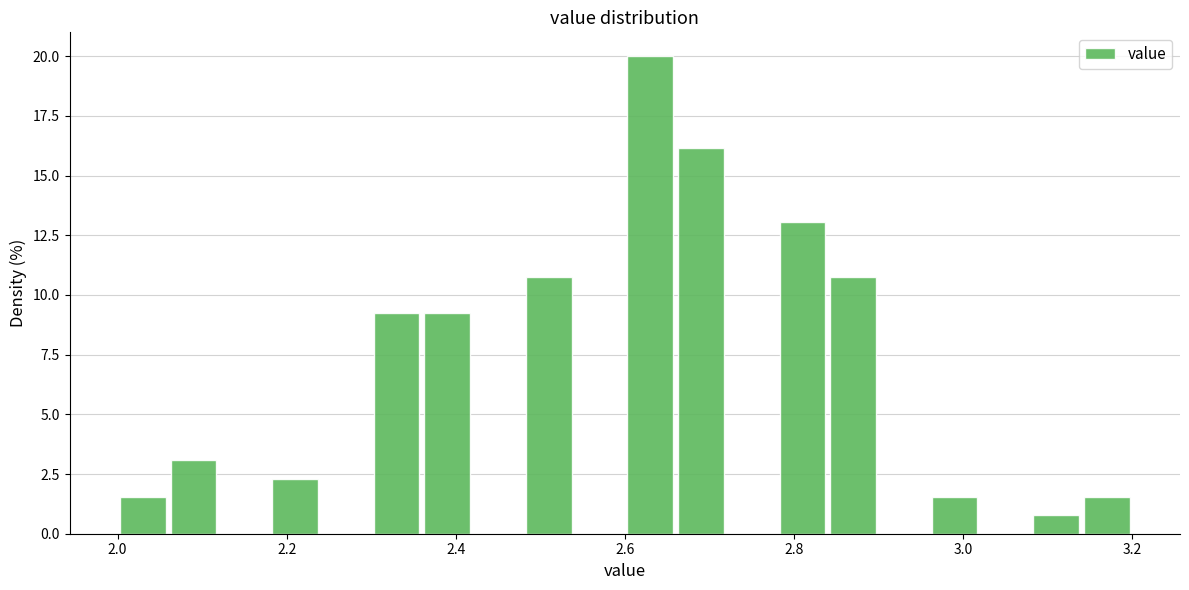

Around what value on the x-axis is the tallest bar? Give the approximate position of its centre, as read against the axis.

2.64